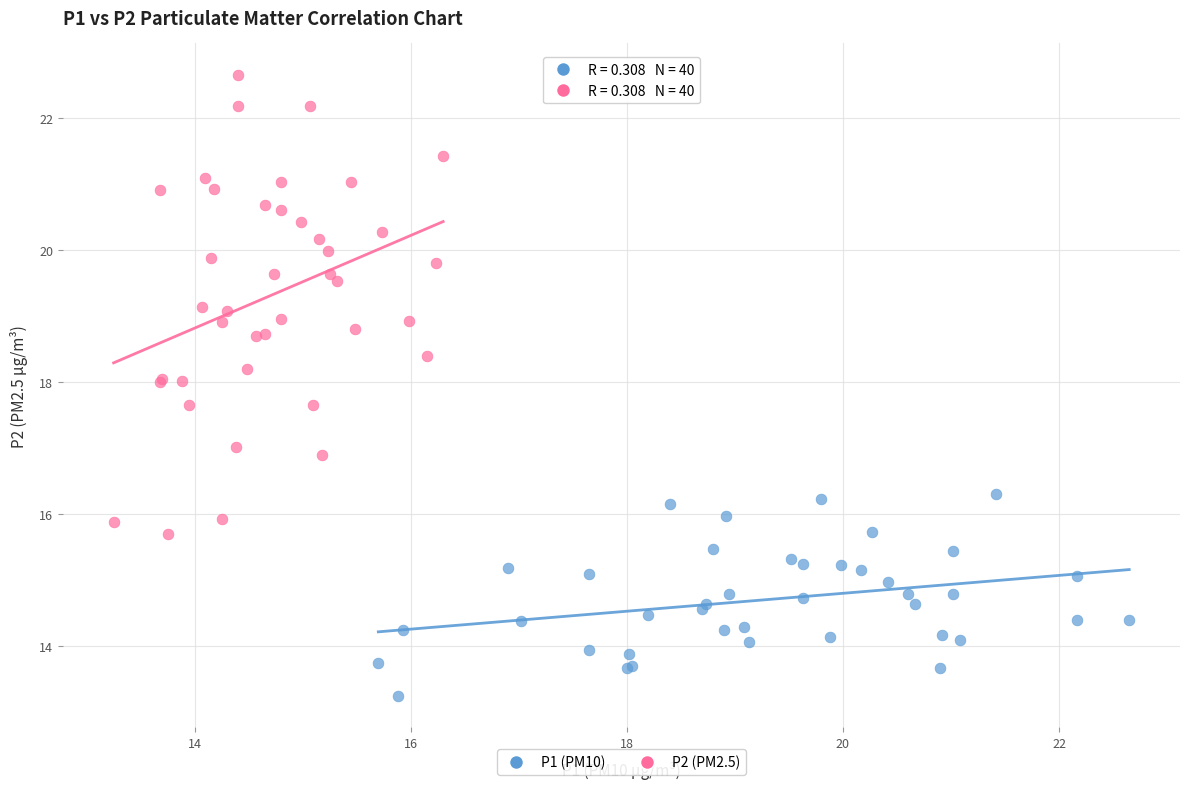

Which series reaches the maximum Y coordinate?

P2 (PM2.5)